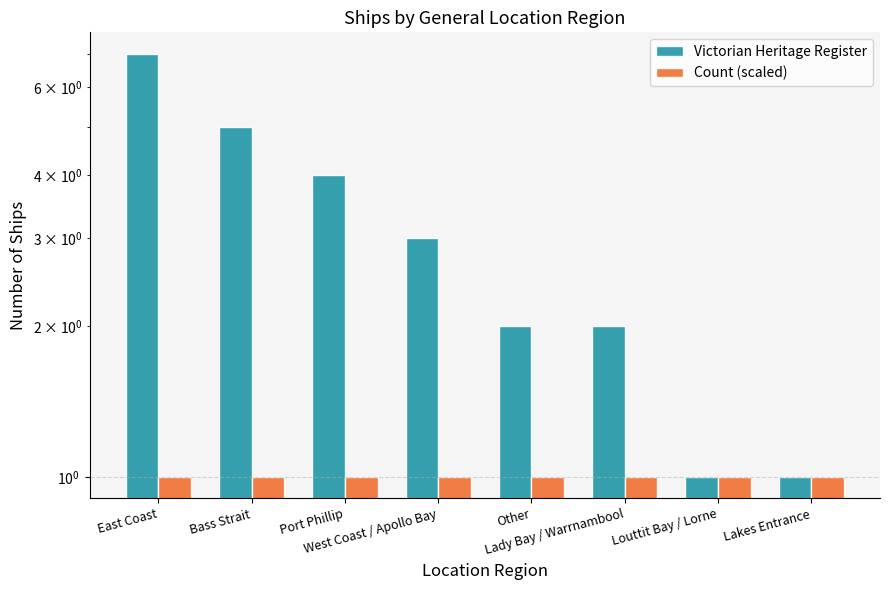

How many bars are there in total?

16